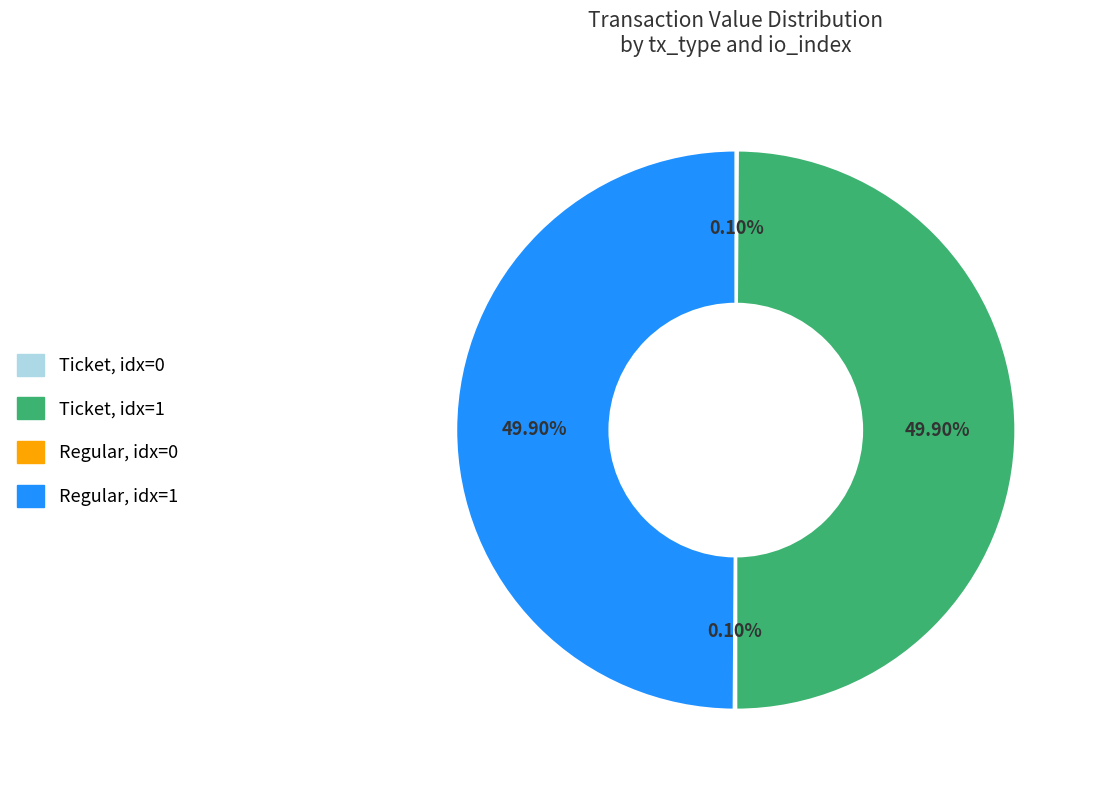

To the nearest percent, what is the difference between the largest and smallest slice percentages?

50%